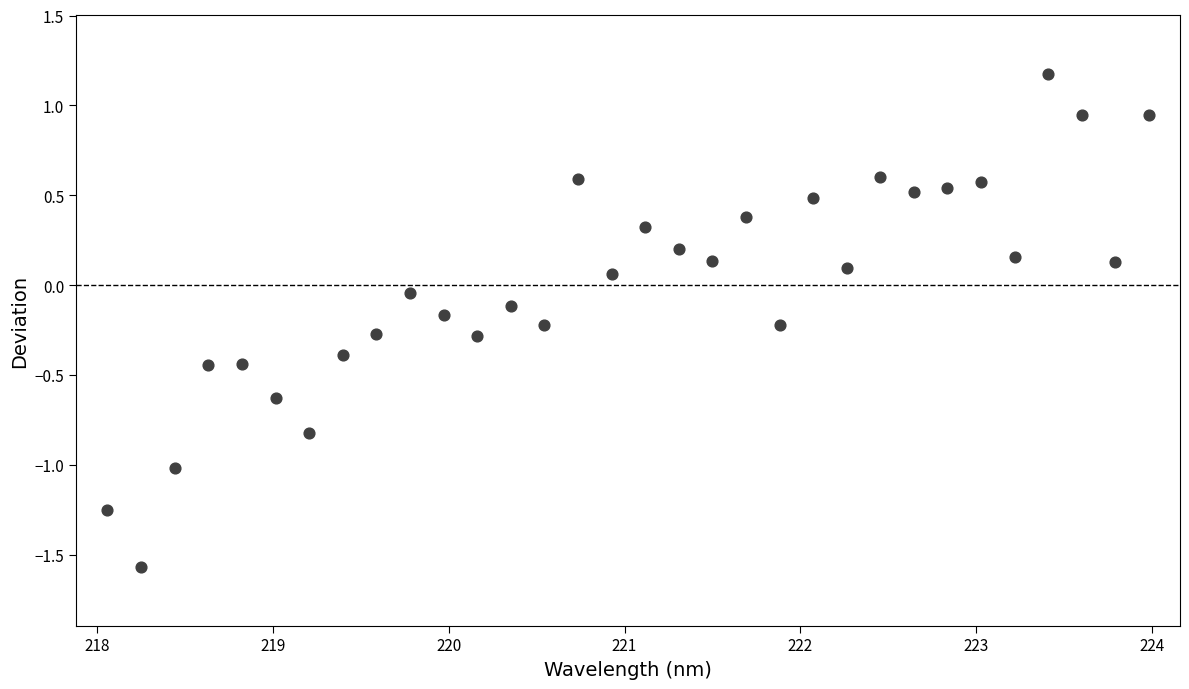

What is the range of Y values (max minus min)?

2.7